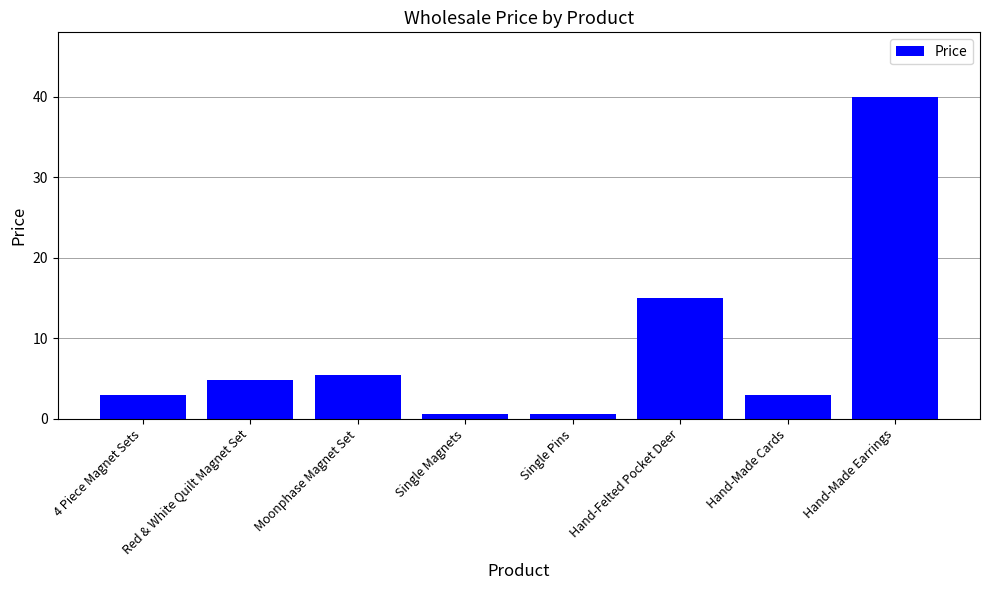

Count the number of categories in the chart.

8